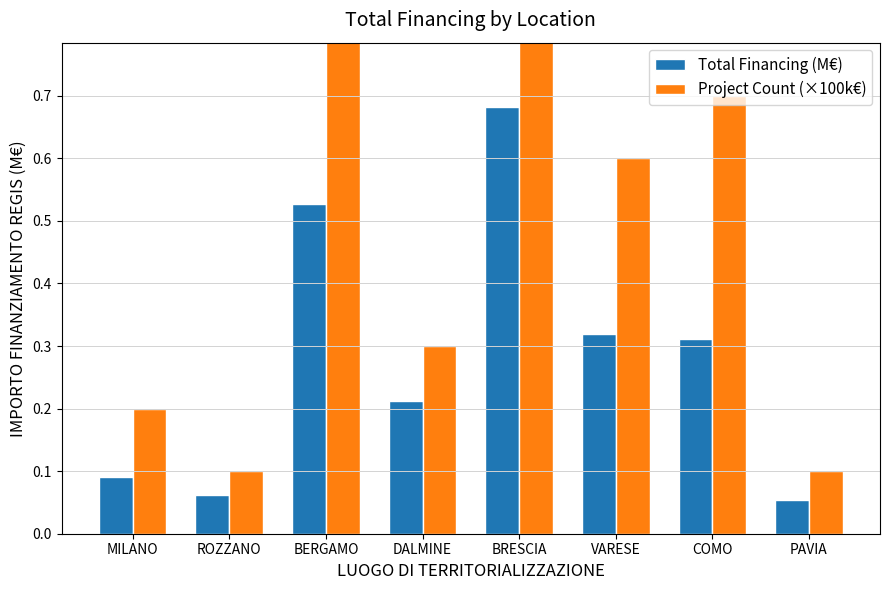

The Total Financing (M€) series shows 0.1 at MILANO. True or false?

True